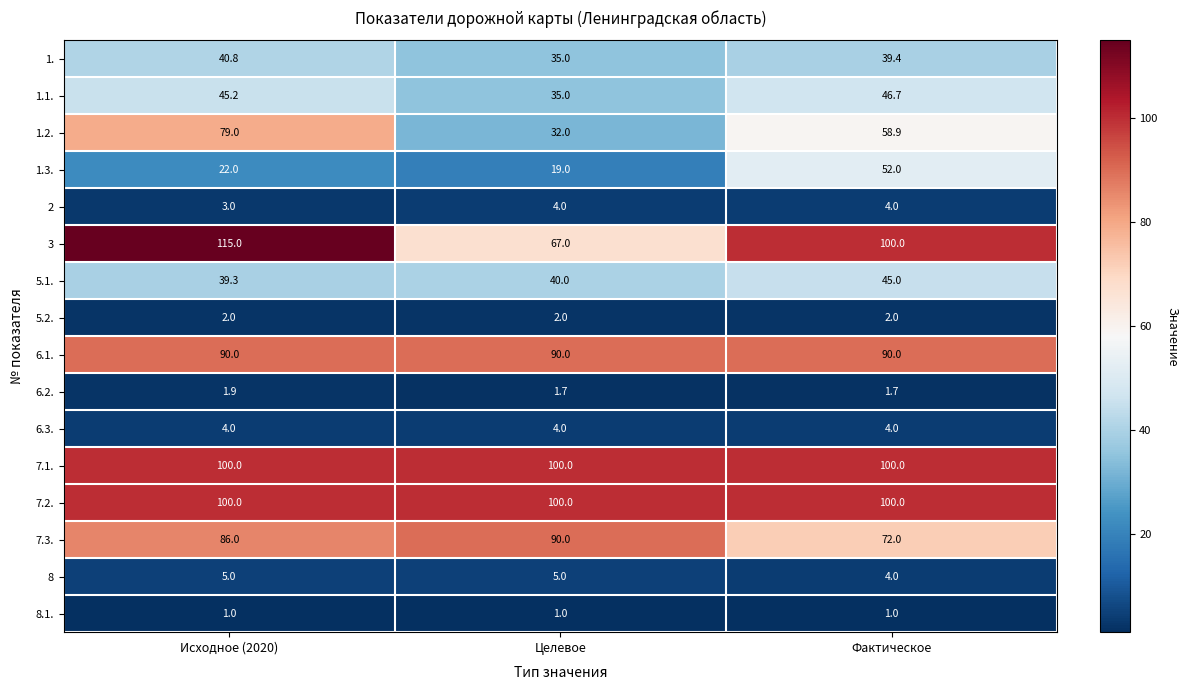

True or false: 8.1. has a value of 1.8 at Фактическое.

False